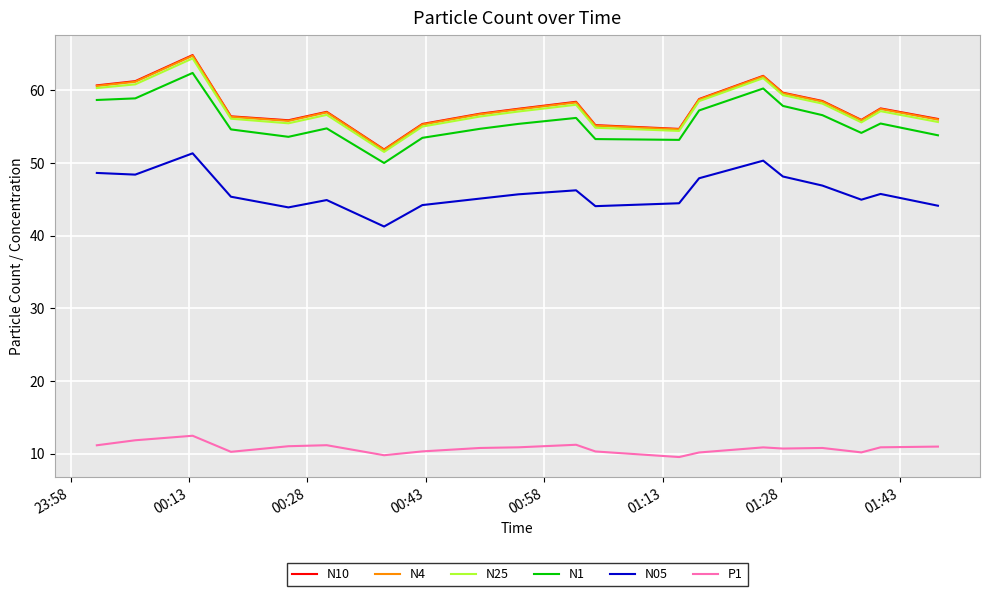

What is the minimum value for N10?

51.9